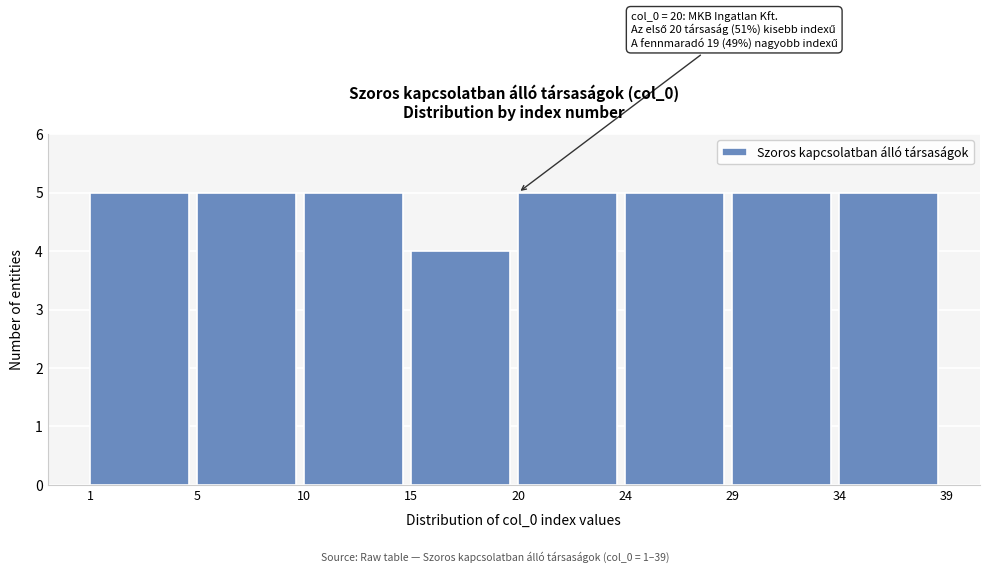

Reading left to right, extract all data points from this chart.

1=5	5=5	10=5	15=4	20=5	24=5	29=5	34=5